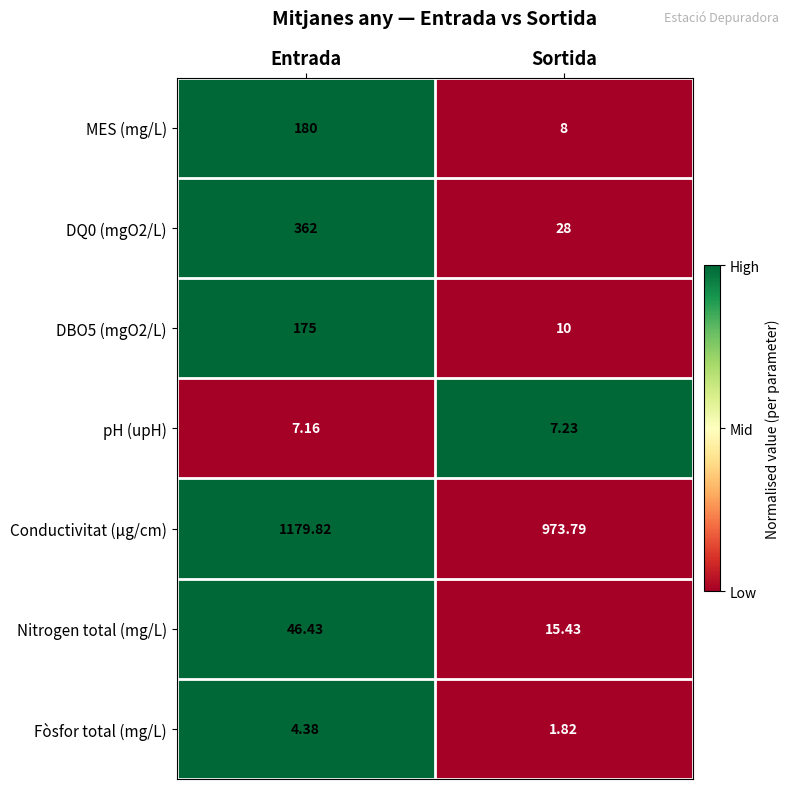

Where is Nitrogen total (mg/L) nearest to the value 30?

Sortida